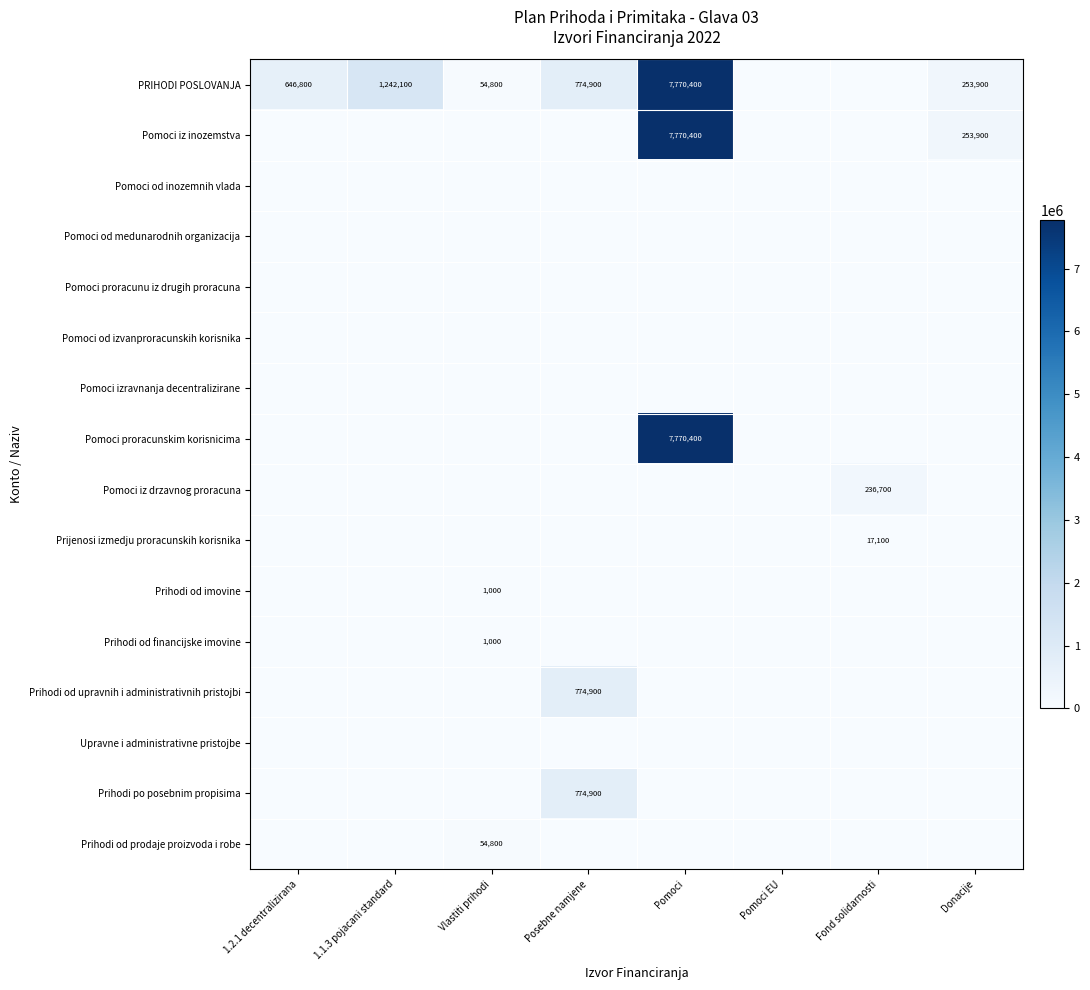

Count the number of categories in the chart.

8